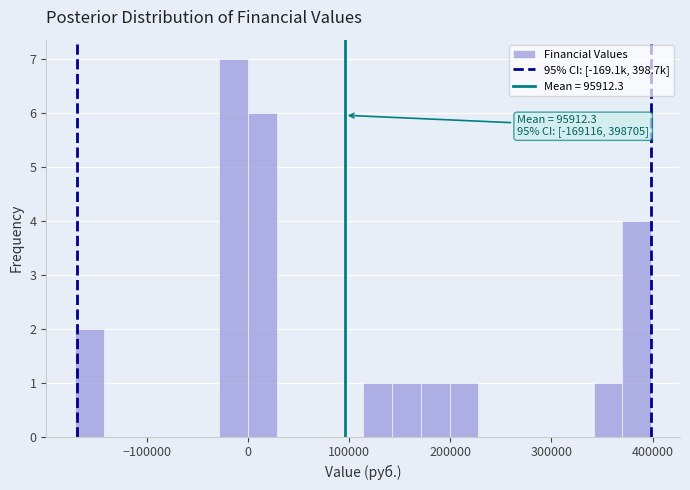

Read against the x-axis, roughly where is the centre of the tallest bar?

-10000